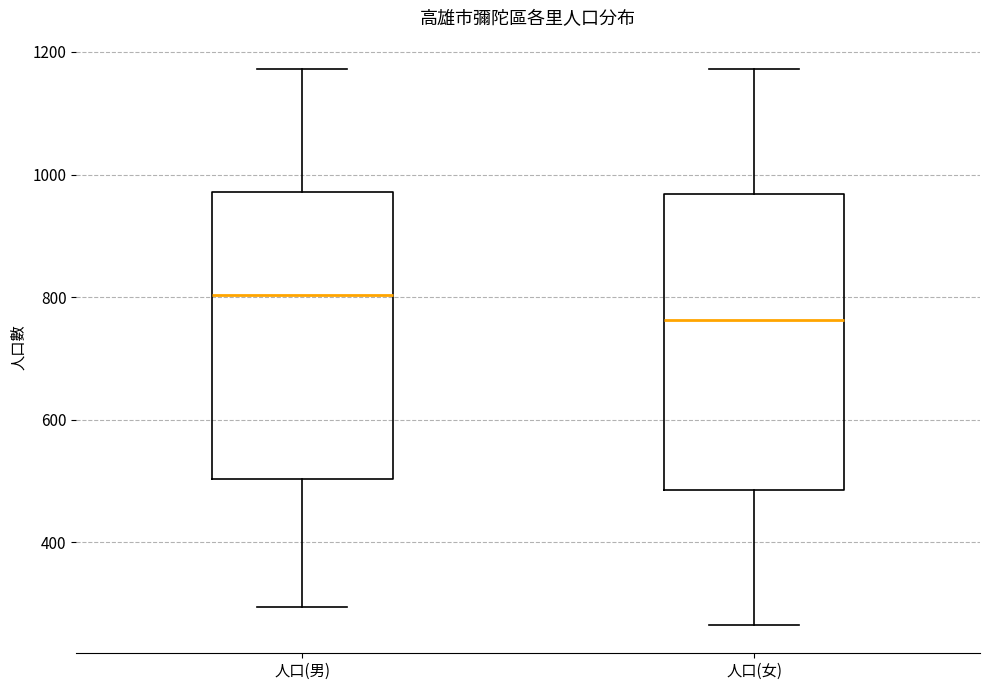

Where does the median line of the box for 人口(女) sit on the y-axis? The values are not printed on the chart, so give them approximately, as read against the axis.

760